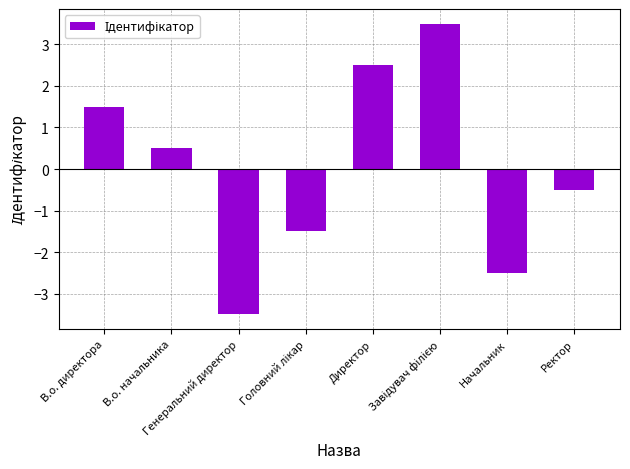

Which label corresponds to the smallest value in the chart?

Генеральний директор